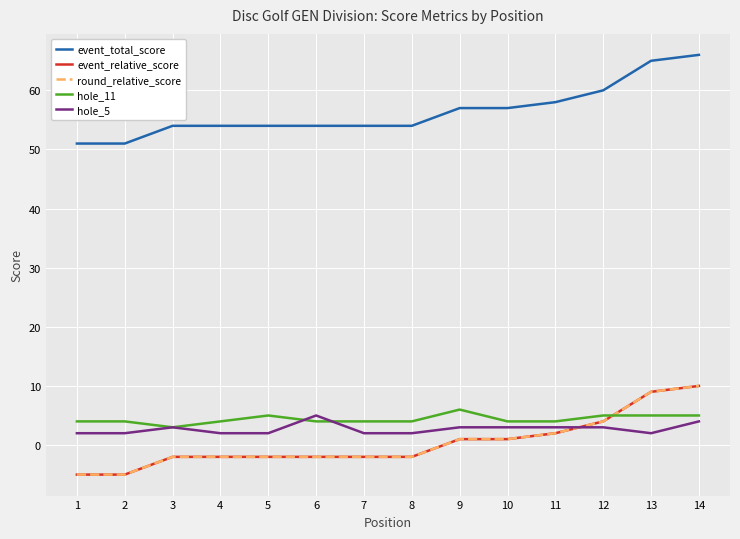

True or false: hole_11 has a value of 3 at 3.

True